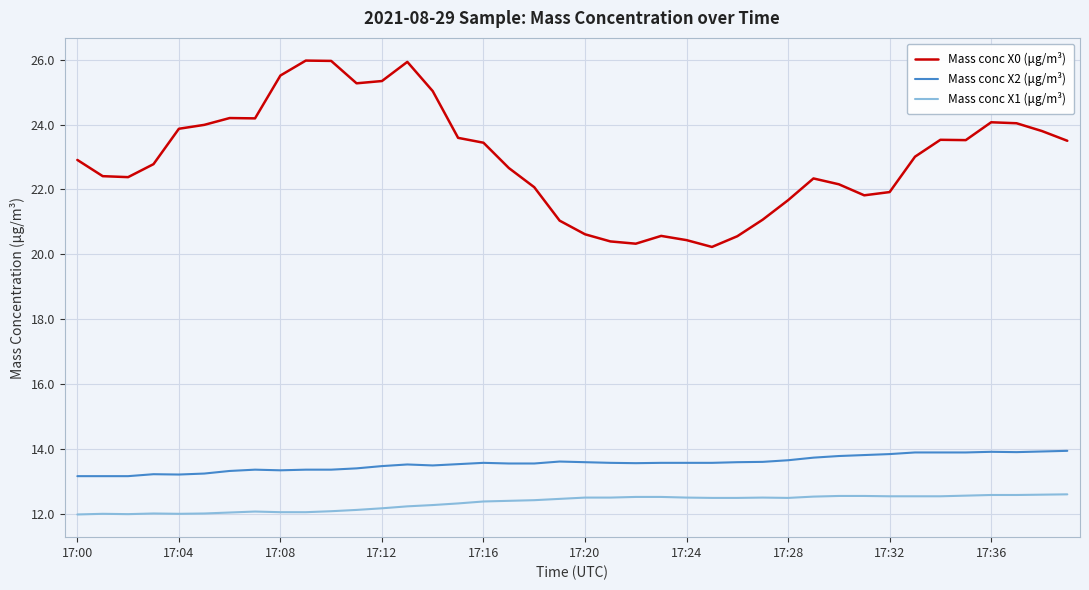

Which series has the widest spread of values?

Mass conc X0 (μg/m³)